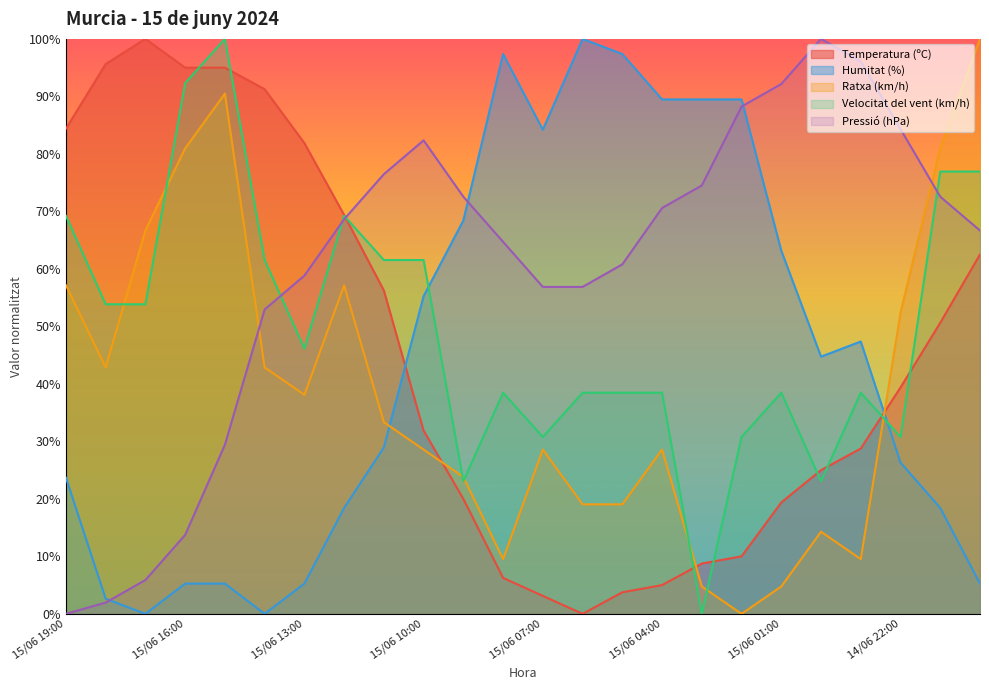

How many positive values does the Ratxa (km/h) series have?

23